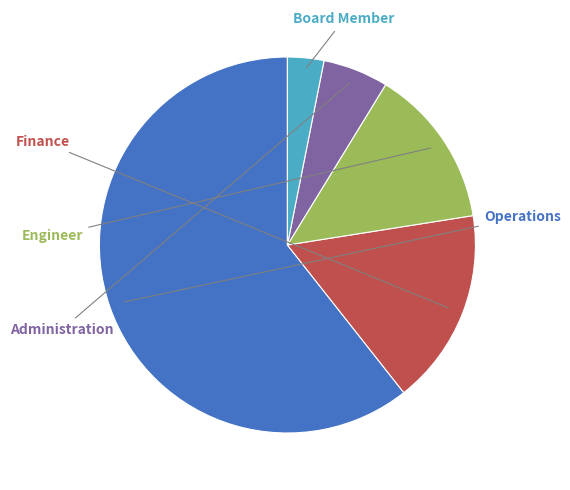

Is there a majority slice in this chart?

Yes